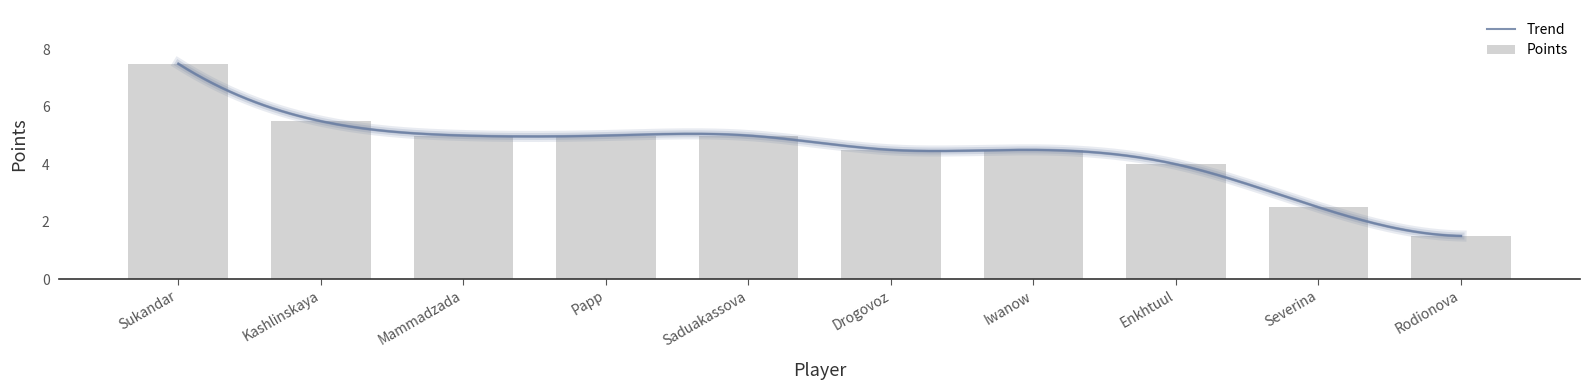

List the labels in order of value, largest first.

Sukandar, Kashlinskaya, Mammadzada, Papp, Saduakassova, Drogovoz, Iwanow, Enkhtuul, Severina, Rodionova